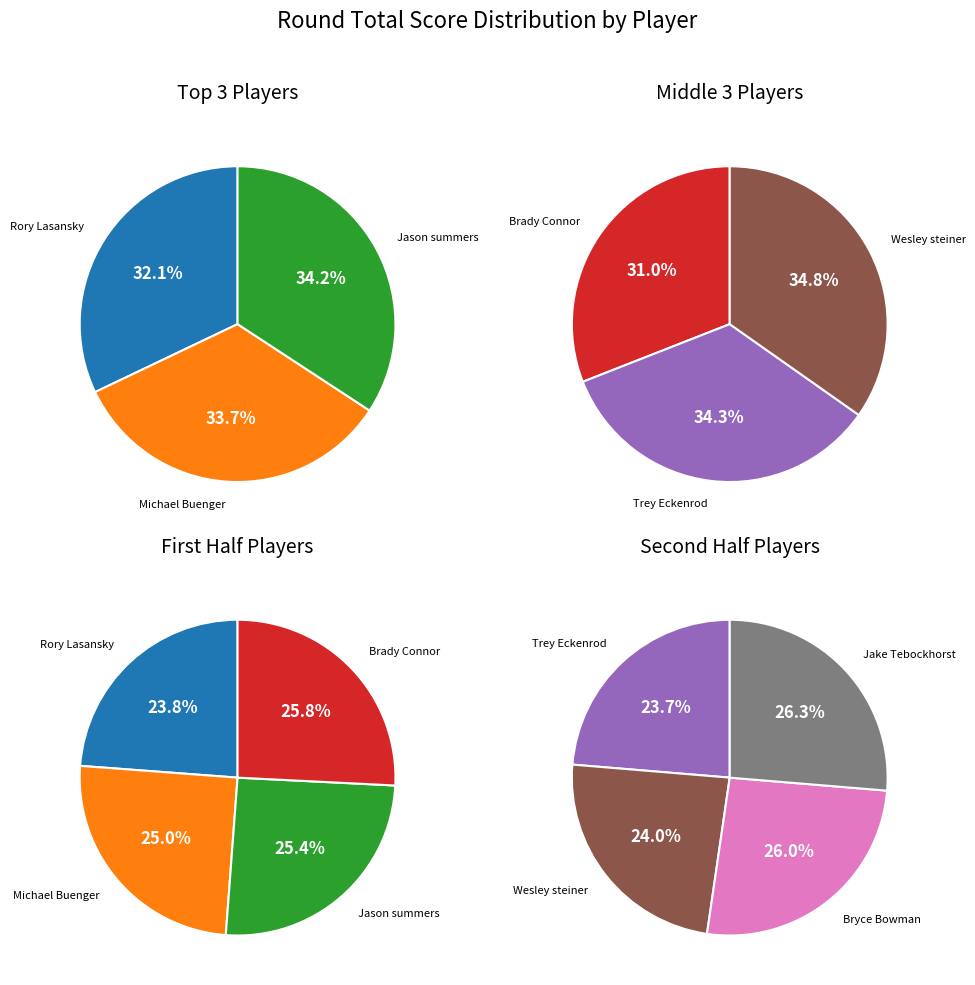

How many segments does this pie chart have?

8